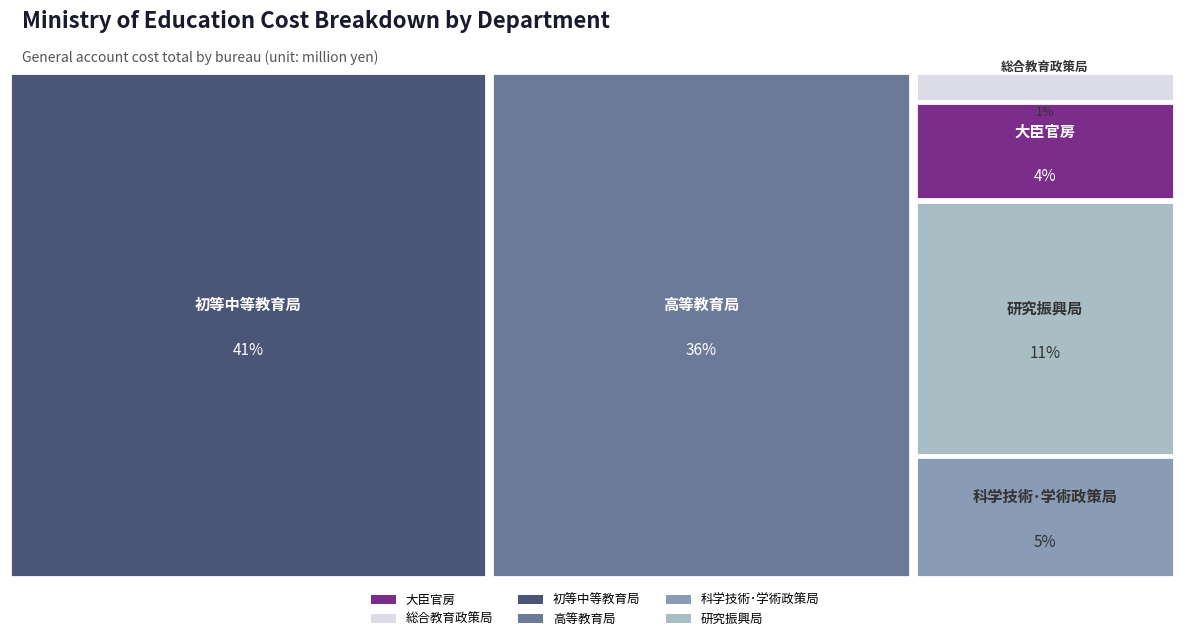

Reading left to right, extract all data points from this chart.

217348	67608	2042839	1798062	270260	566136